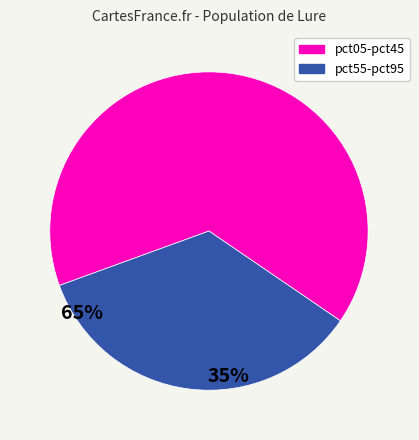

Does any single category account for the majority?

Yes